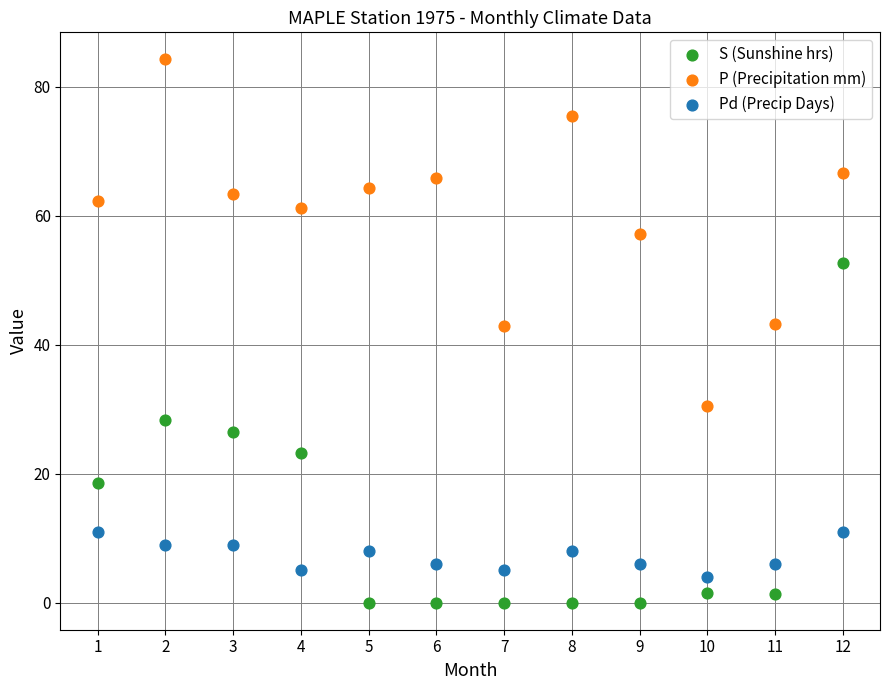

What are all the series names shown in the legend?

S (Sunshine hrs), P (Precipitation mm), Pd (Precip Days)